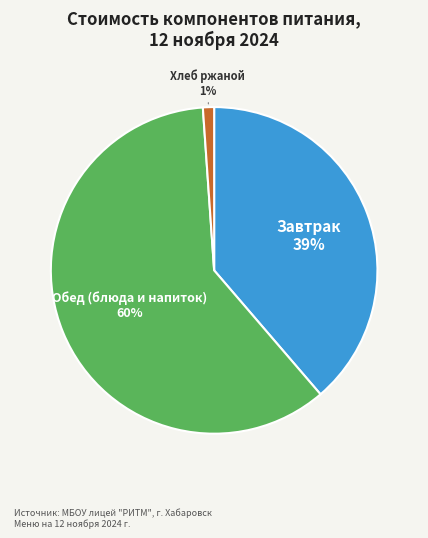

To the nearest percent, what is the average slice percentage?

33%